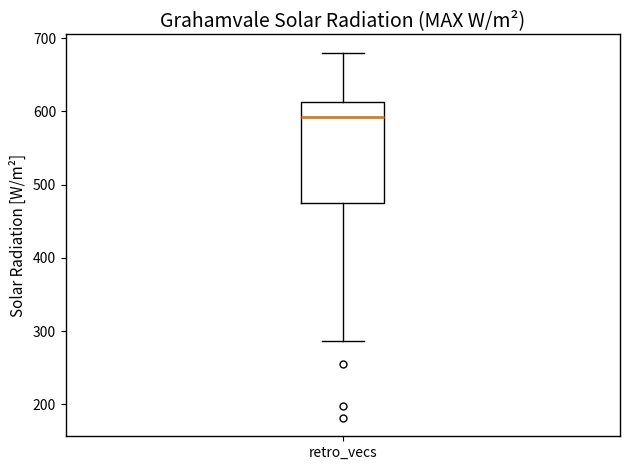

Where is the lower edge of the box for retro_vecs on the y-axis? The values are not printed on the chart, so give them approximately, as read against the axis.

480